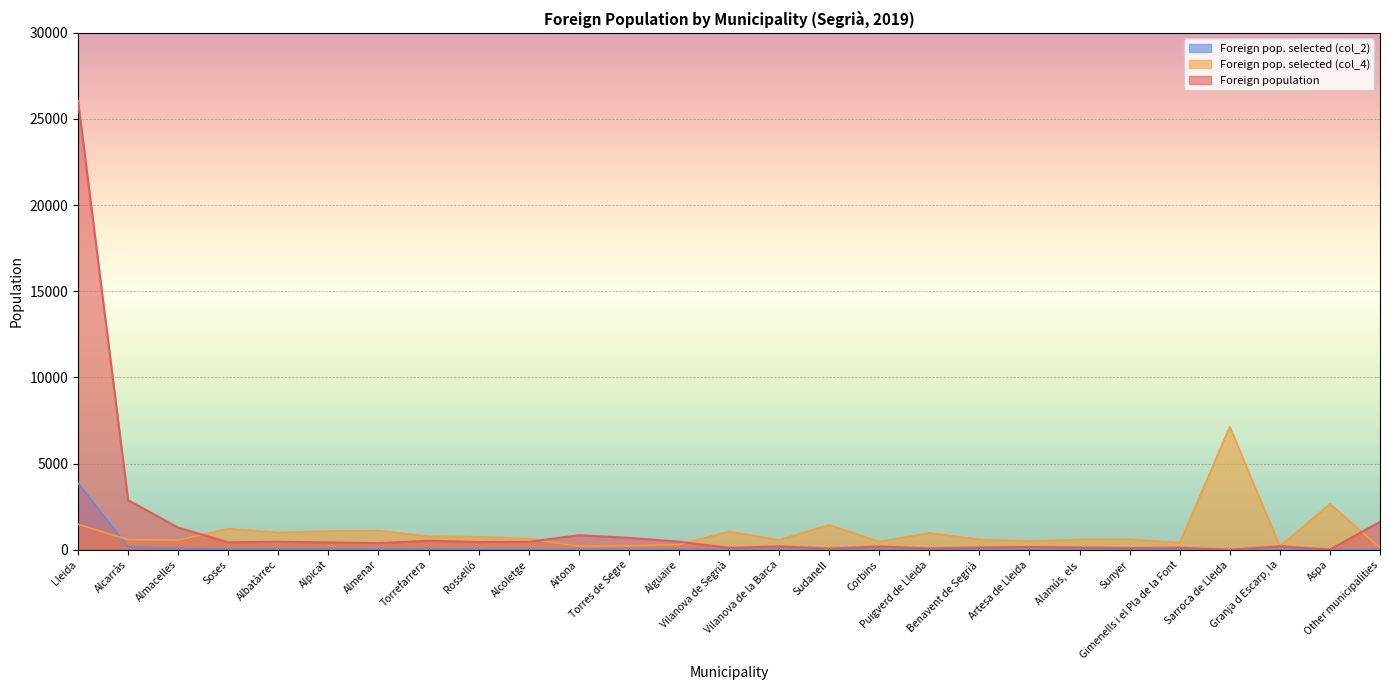

Which series changed the most between Alguaire and Other municipalities?

Foreign population